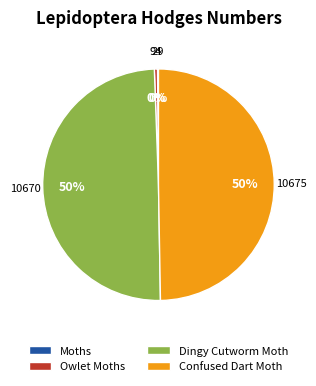

Is Dingy Cutworm Moth the majority of the pie?

No